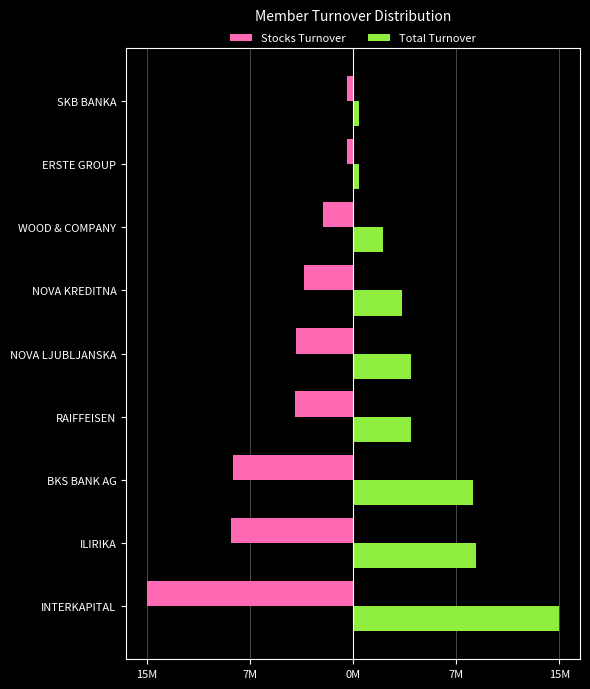

What are all the series names shown in the legend?

Stocks Turnover, Total Turnover